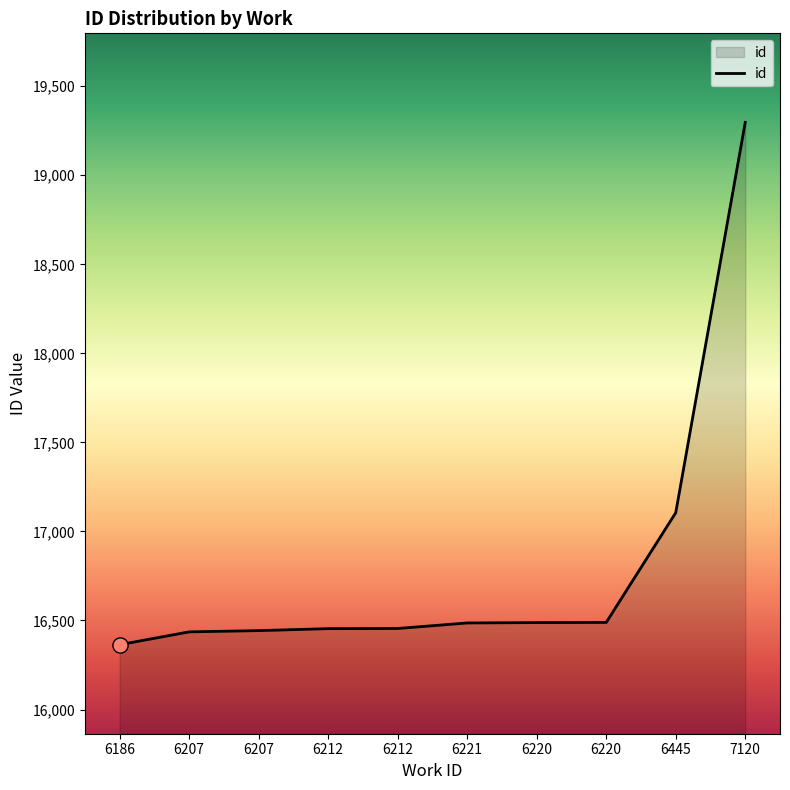

How many lines are shown in the chart?

1